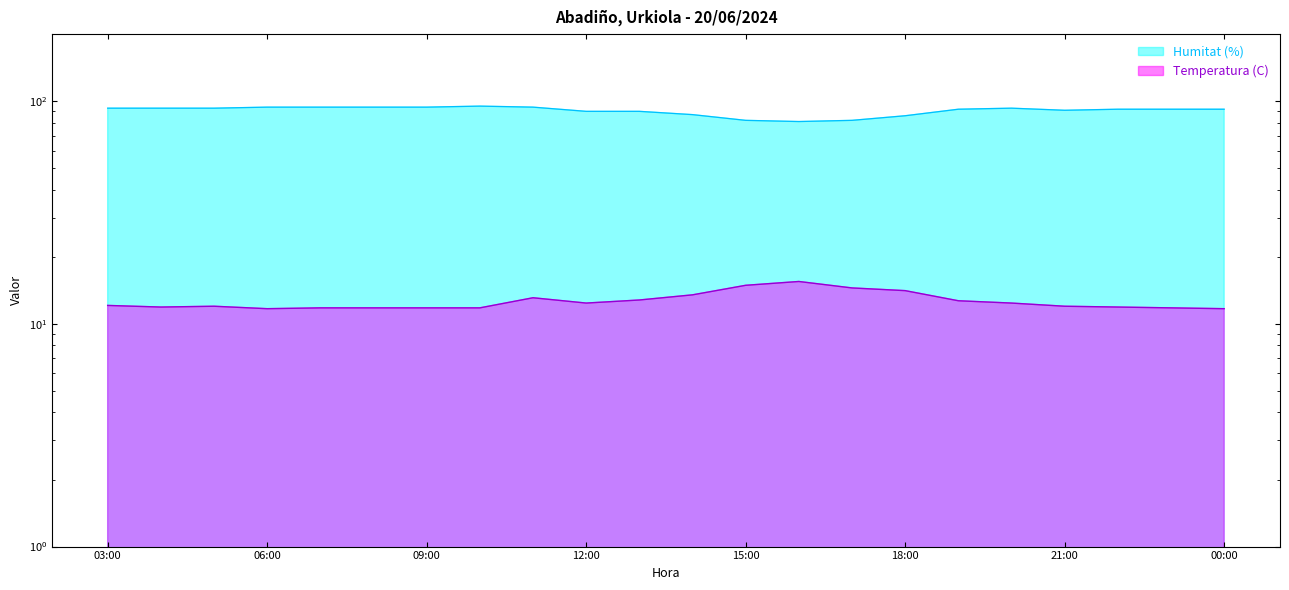

What position from the right is 11:00?

14